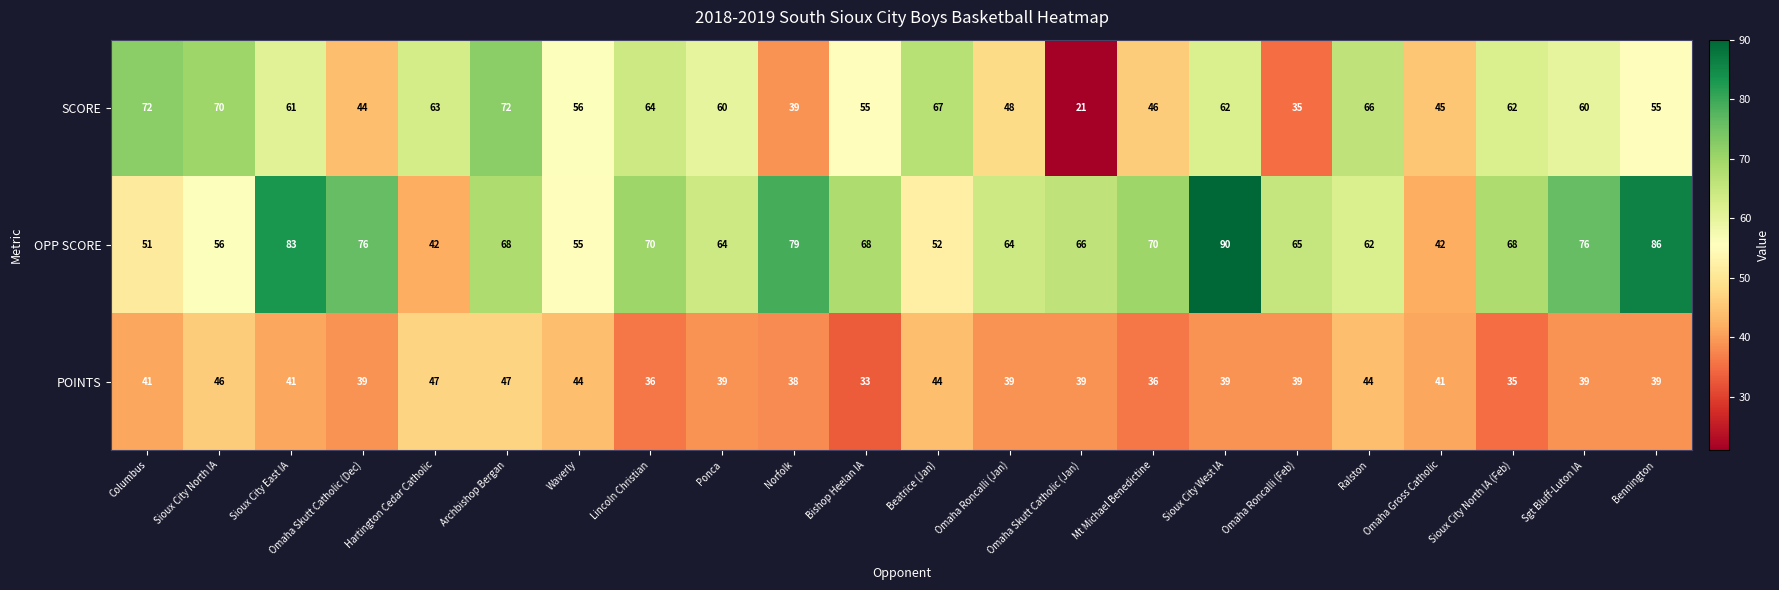

Which series has the largest total across all categories?

OPP SCORE